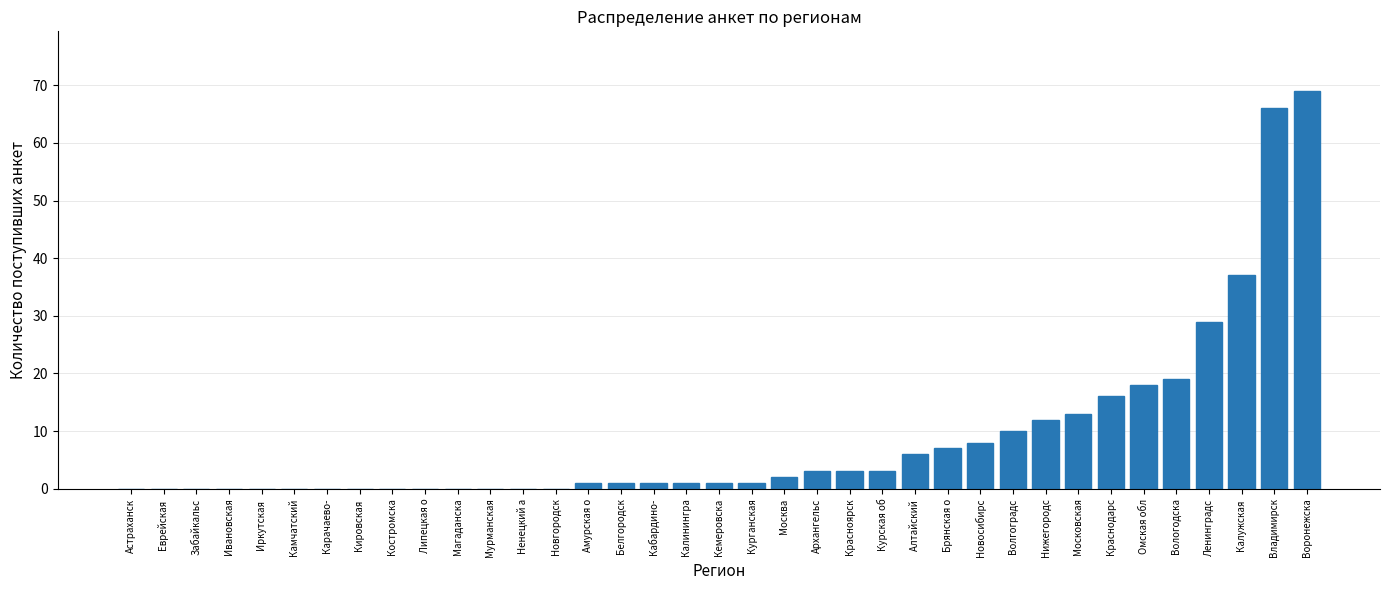

The value at Новгородск is -44. True or false?

False